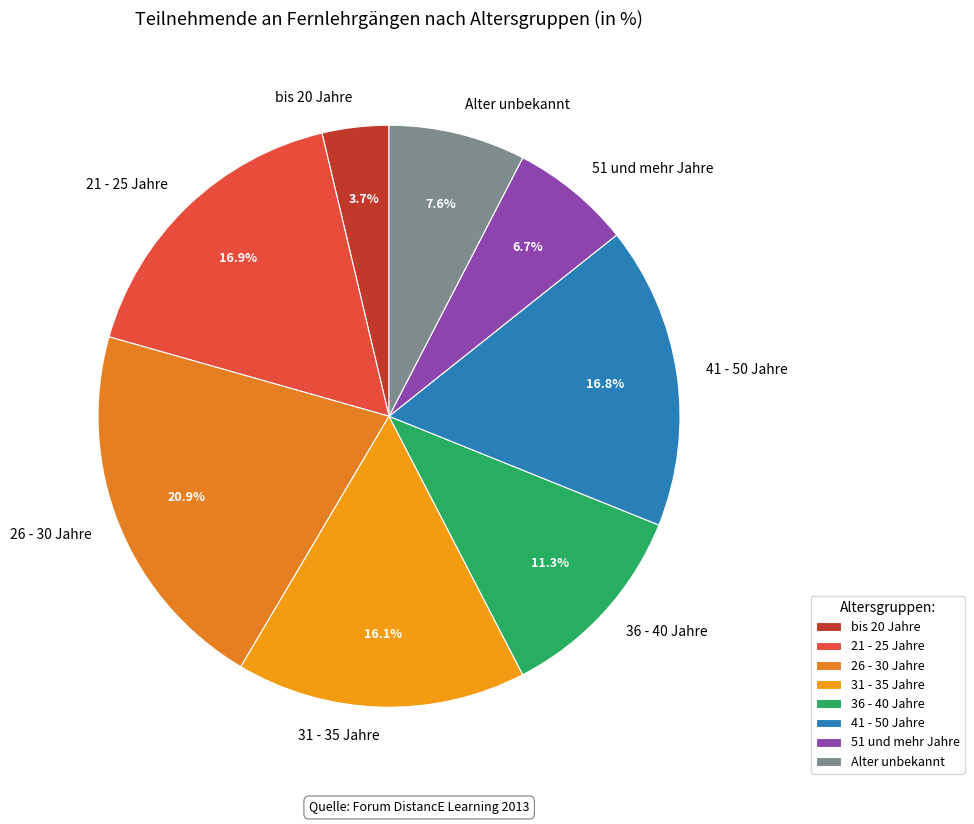

To the nearest percent, what is the difference between the largest and smallest slice percentages?

17%